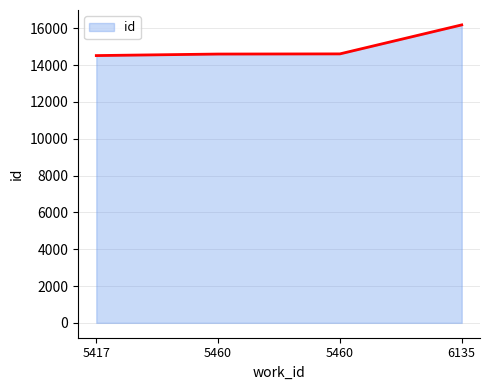

Which label corresponds to the smallest value in the chart?

5417